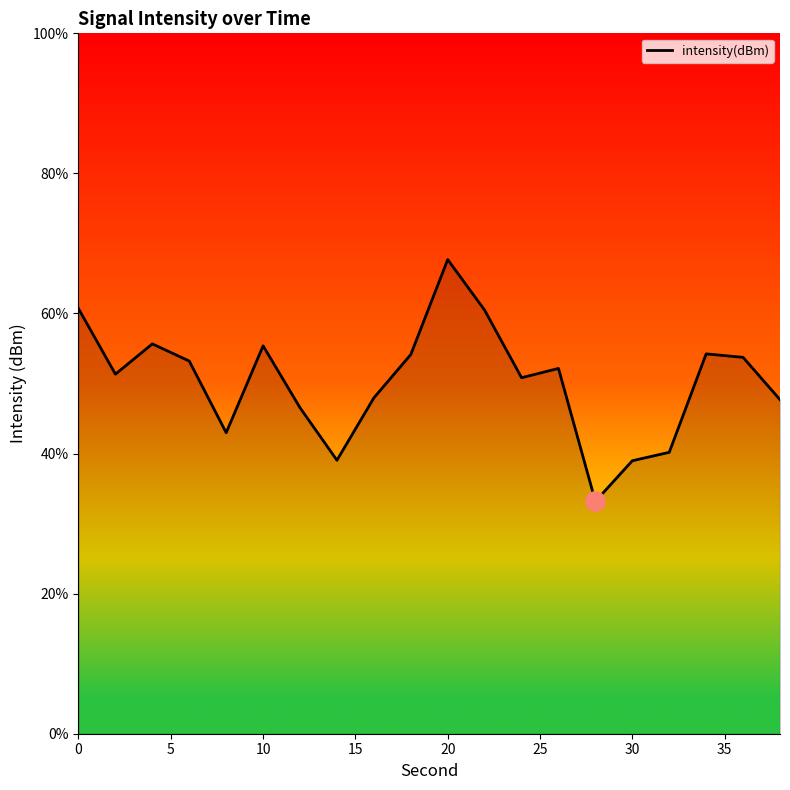

What is the smallest value displayed?

33.2